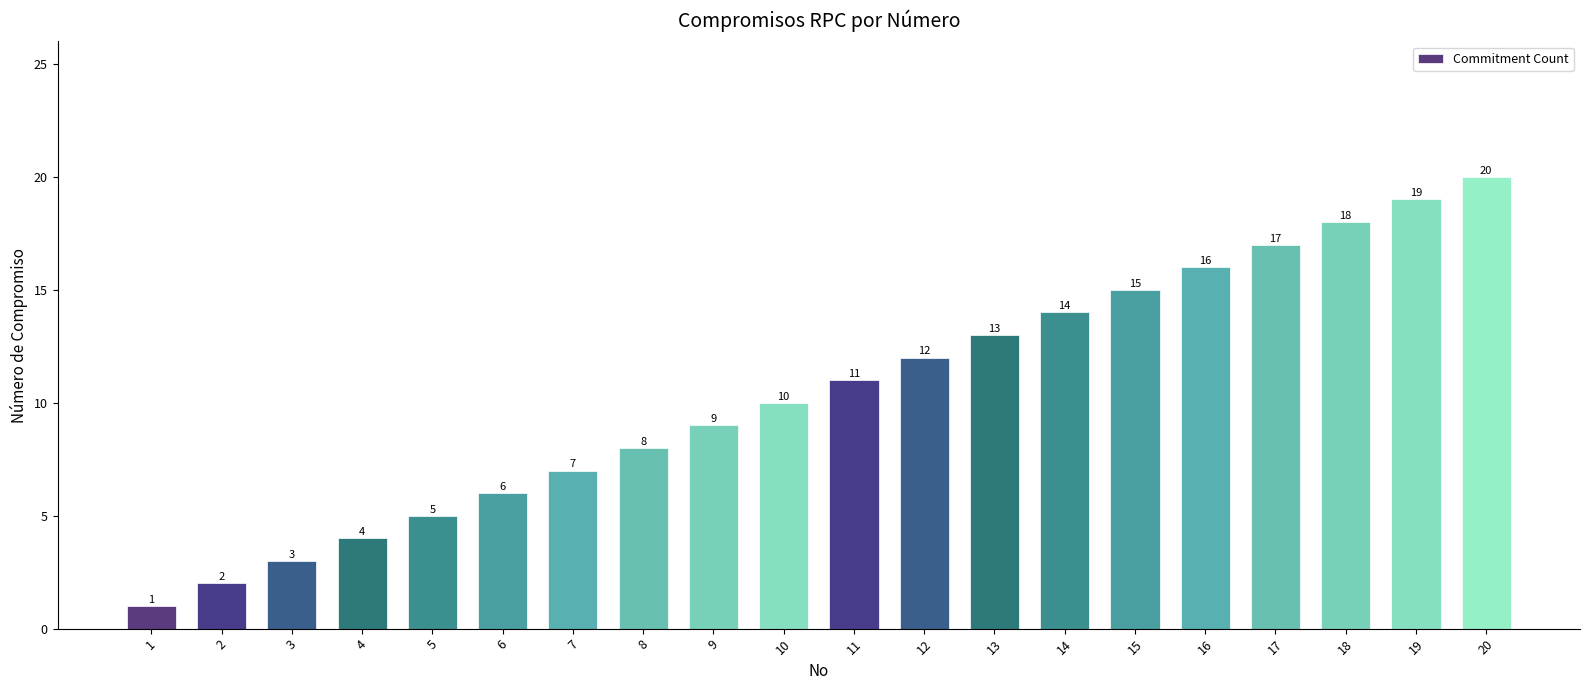

What is the difference between the maximum and minimum values?

19